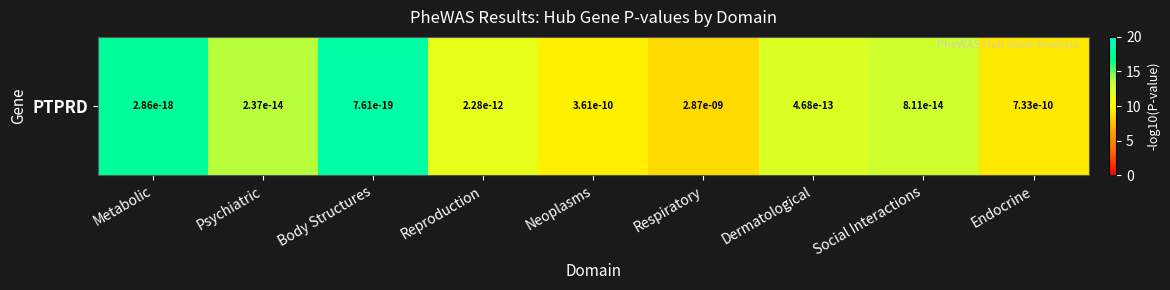

Rank the categories by value from highest to lowest.

Body Structures, Metabolic, Psychiatric, Social Interactions, Dermatological, Reproduction, Neoplasms, Endocrine, Respiratory